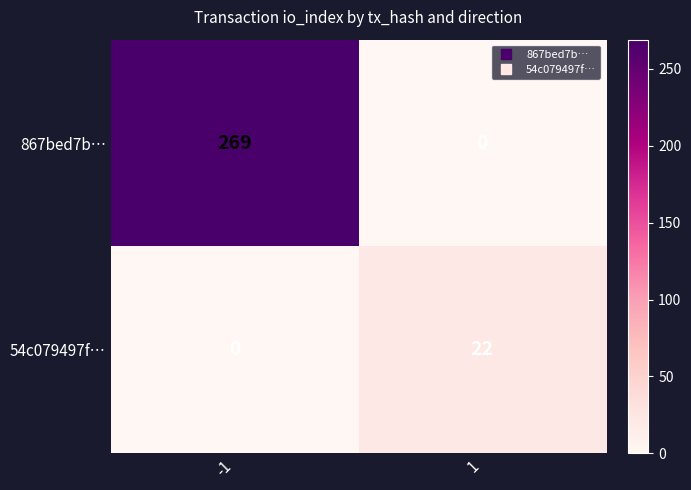

Rank the series by their average value, from highest to lowest.

867bed7b…, 54c079497f…